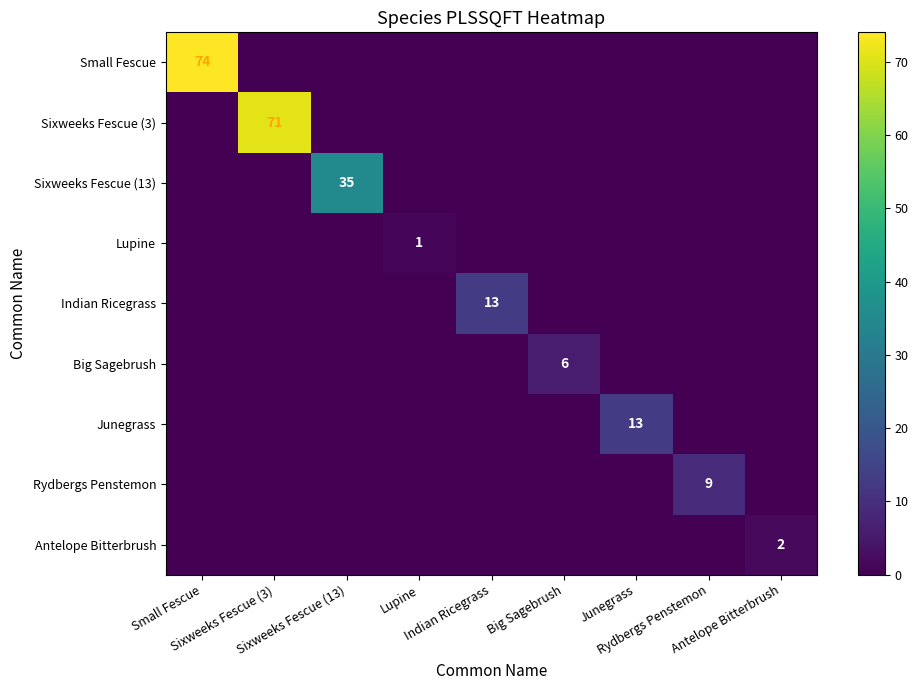

List the labels in order of Indian Ricegrass value, largest first.

Indian Ricegrass, Small Fescue, Sixweeks Fescue (3), Sixweeks Fescue (13), Lupine, Big Sagebrush, Junegrass, Rydbergs Penstemon, Antelope Bitterbrush